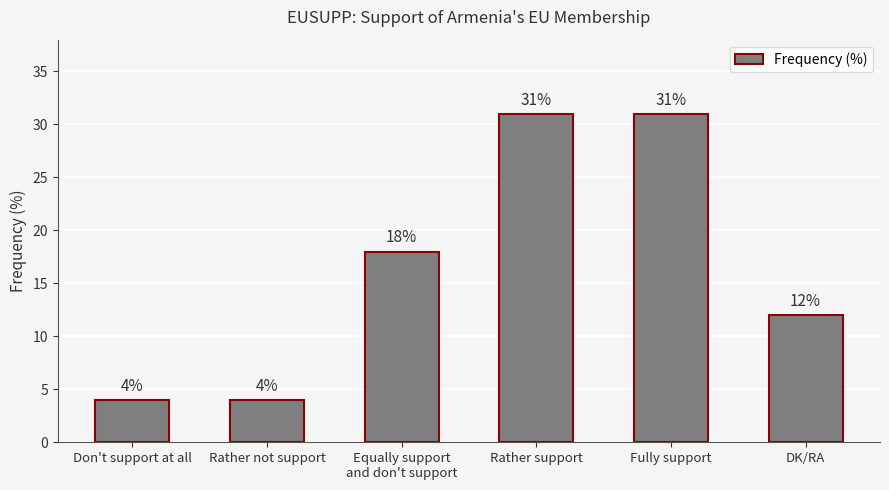

Reading right to left, extract all data points from this chart.

DK/RA=12	Fully support=31	Rather support=31	Equally support
and don't support=18	Rather not support=4	Don't support at all=4